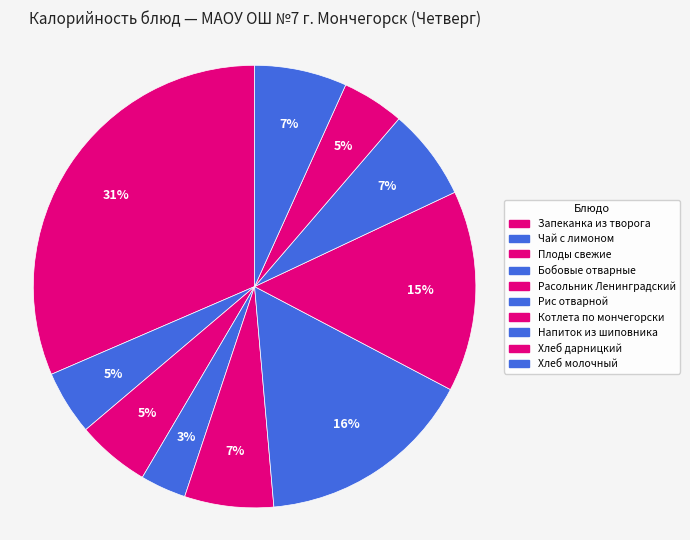

Count the number of slices in the pie.

10